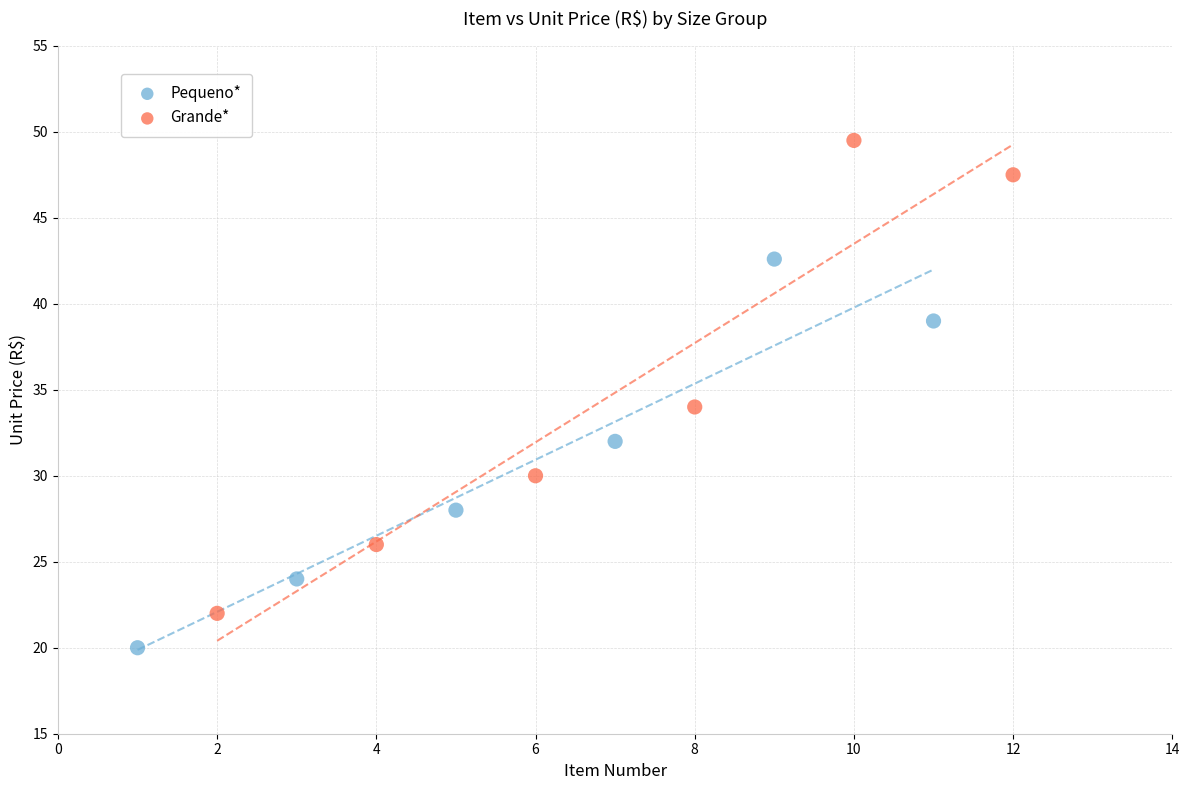

Which series reaches the minimum Y coordinate?

Pequeno*